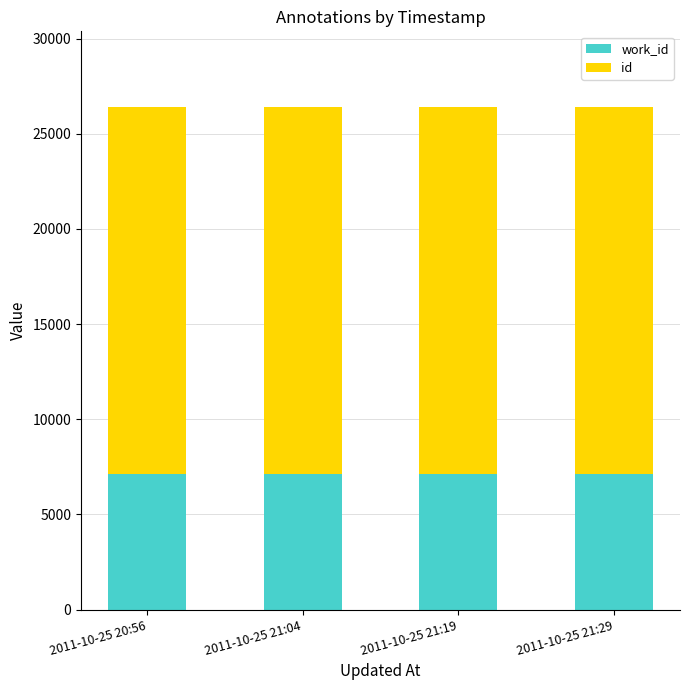

What are all the series names shown in the legend?

work_id, id